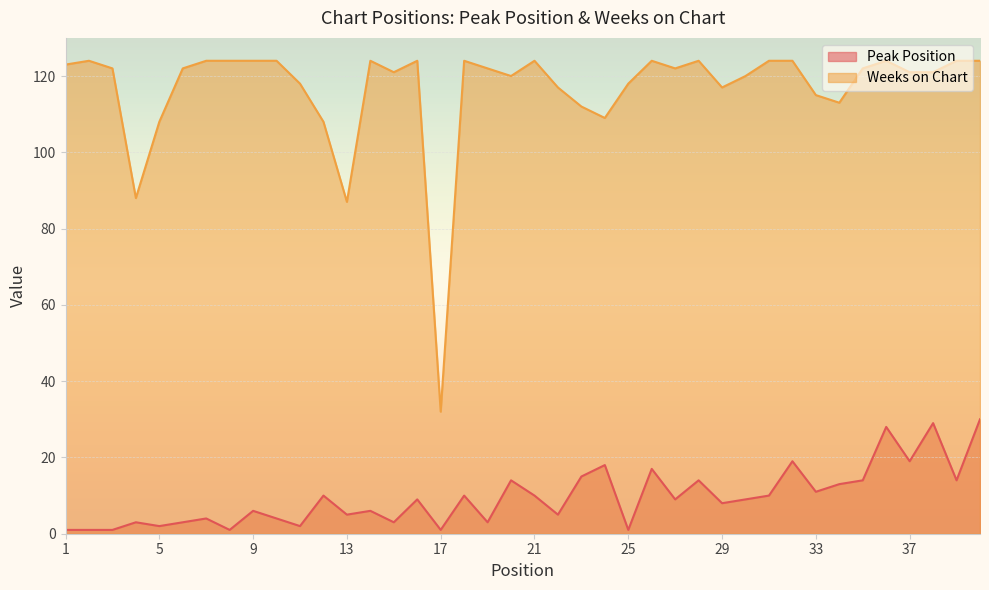

List the labels in order of Peak Position value, smallest first.

1, 2, 3, 8, 17, 25, 5, 11, 4, 6, 15, 19, 7, 10, 13, 22, 9, 14, 29, 16, 27, 30, 12, 18, 21, 31, 33, 34, 20, 28, 35, 39, 23, 26, 24, 32, 37, 36, 38, 40